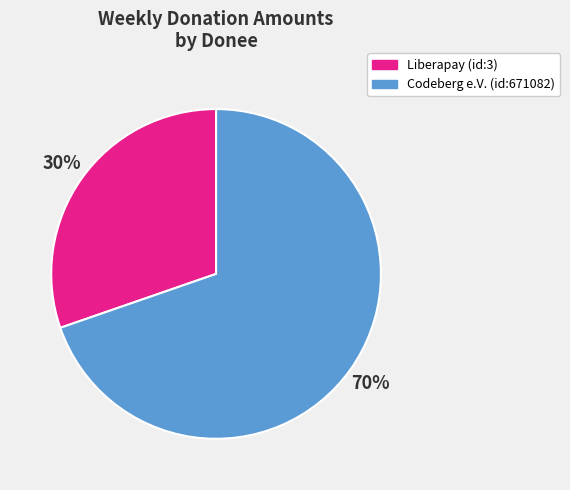

Which category has the biggest portion of the pie?

Codeberg e.V. (id:671082)